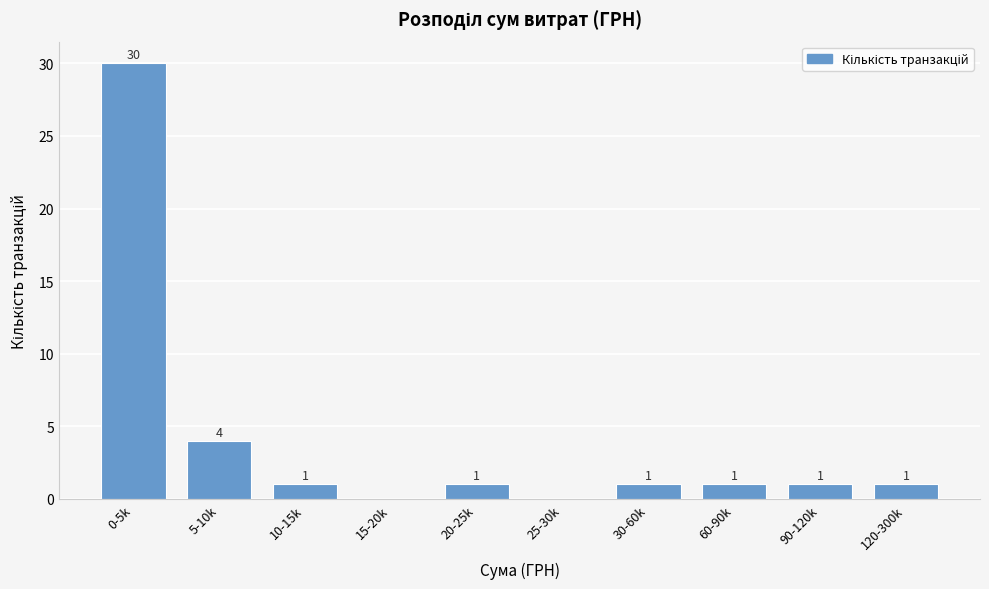

Reading right to left, transcribe all the data shown in this chart.

120-300k=1	90-120k=1	60-90k=1	30-60k=1	25-30k=0	20-25k=1	15-20k=0	10-15k=1	5-10k=4	0-5k=30